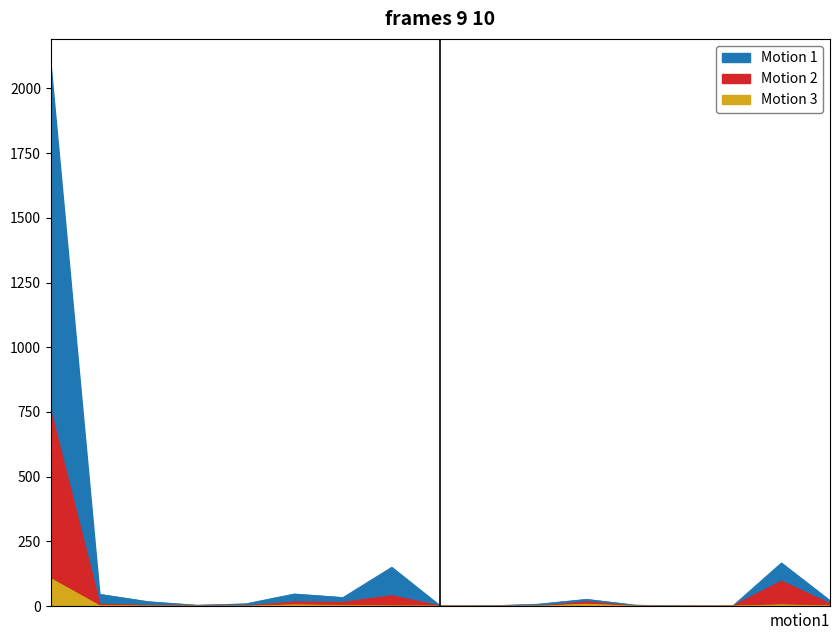

What is the sum of all Motion 1 values?

2618.6